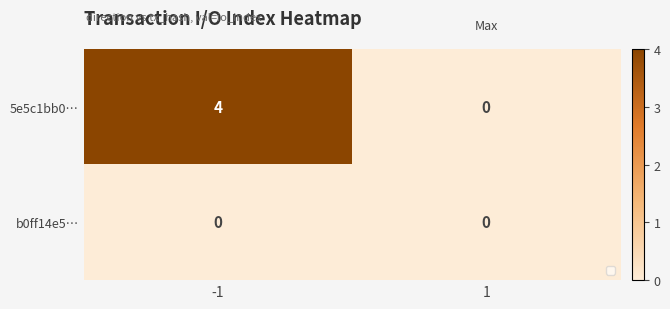

List the series in order of their peak value, highest first.

5e5c1bb0…, b0ff14e5…